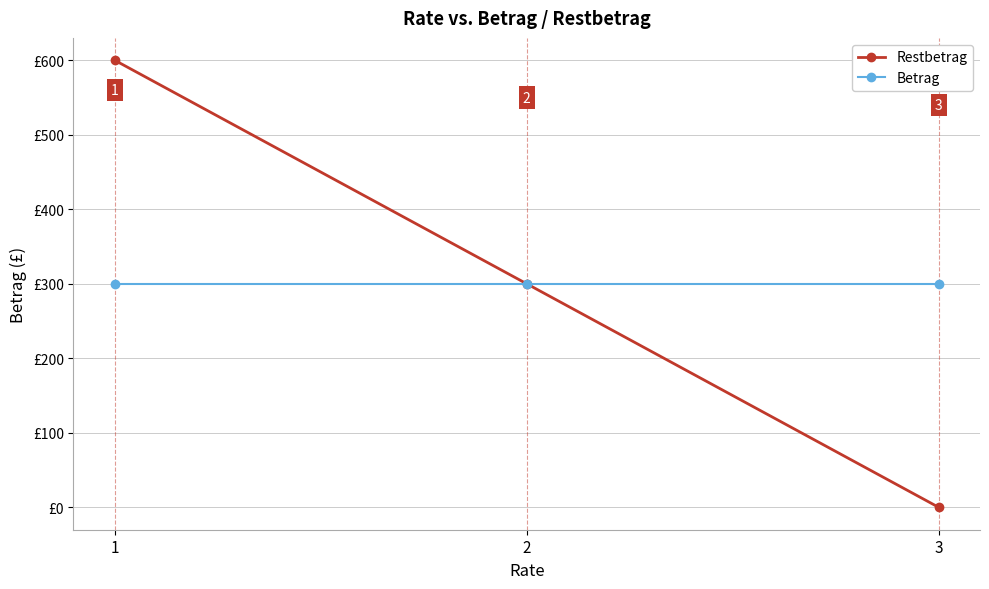

Is the value of Restbetrag at 1 greater than the value of Betrag at 3?

Yes